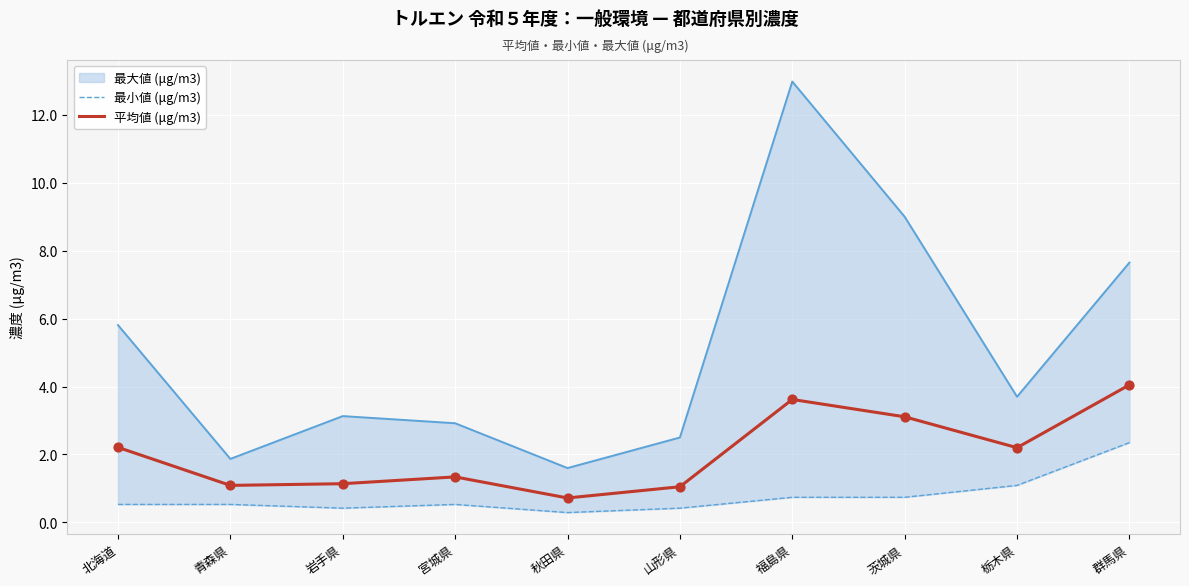

What is the total value across all series at 青森県?

1.6